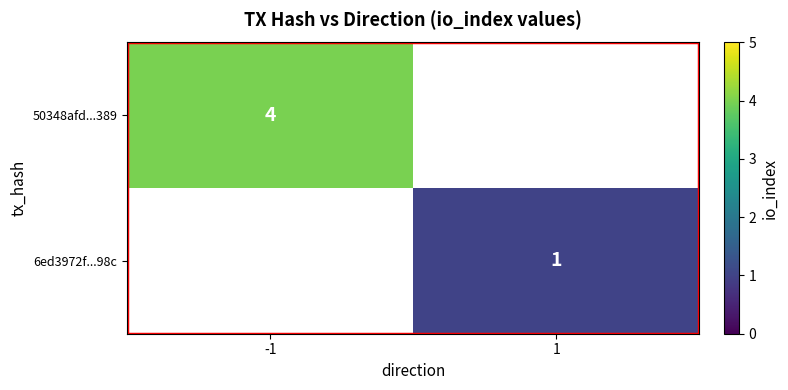

The value of 6ed3972f...98c at 1 is 1. True or false?

True